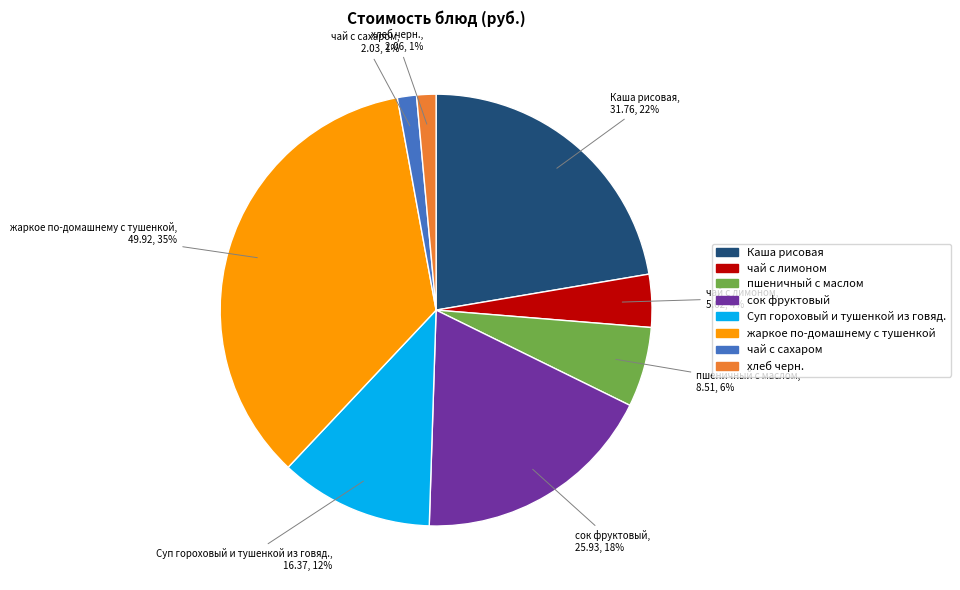

What percentage is the пшеничный с маслом slice, to the nearest percent?

6%